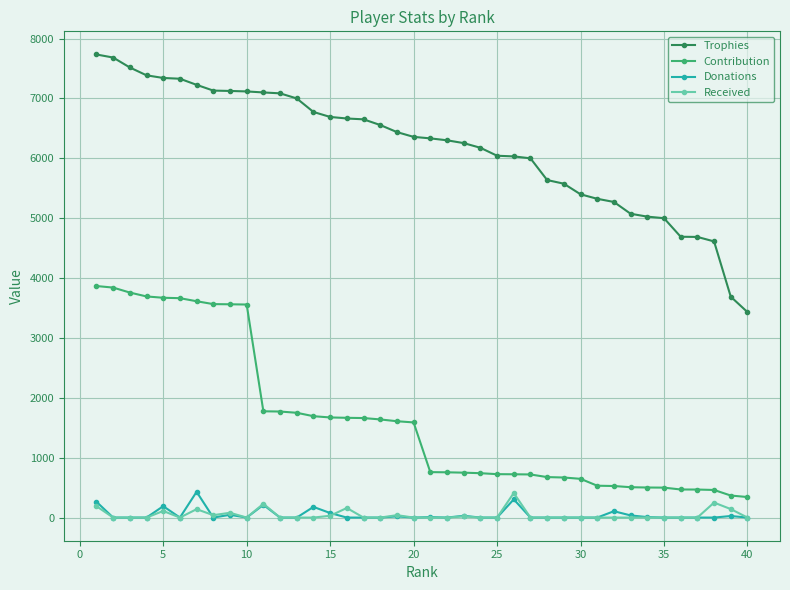

What is the maximum value shown in the chart?

7734